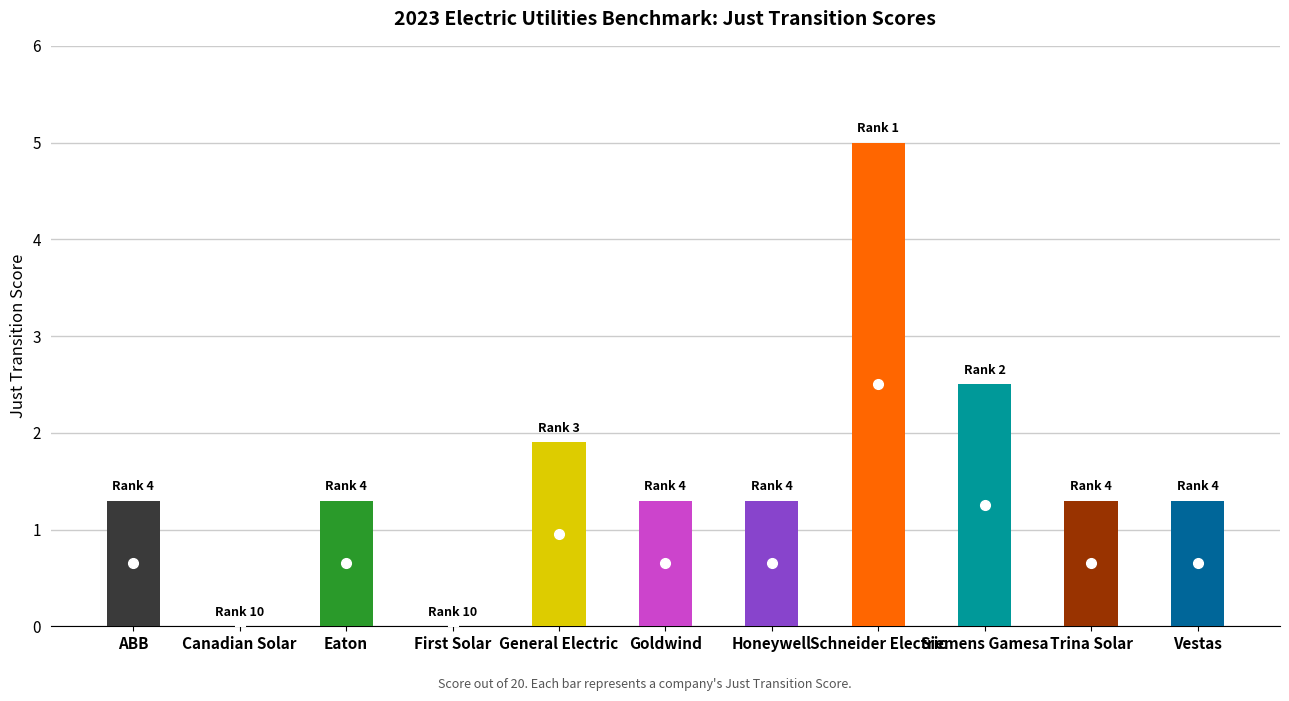

Reading left to right, what are all the values shown in this chart?

ABB=1.3	Canadian Solar=0.0	Eaton=1.3	First Solar=0.0	General Electric=1.9	Goldwind=1.3	Honeywell=1.3	Schneider Electric=5.0	Siemens Gamesa=2.5	Trina Solar=1.3	Vestas=1.3